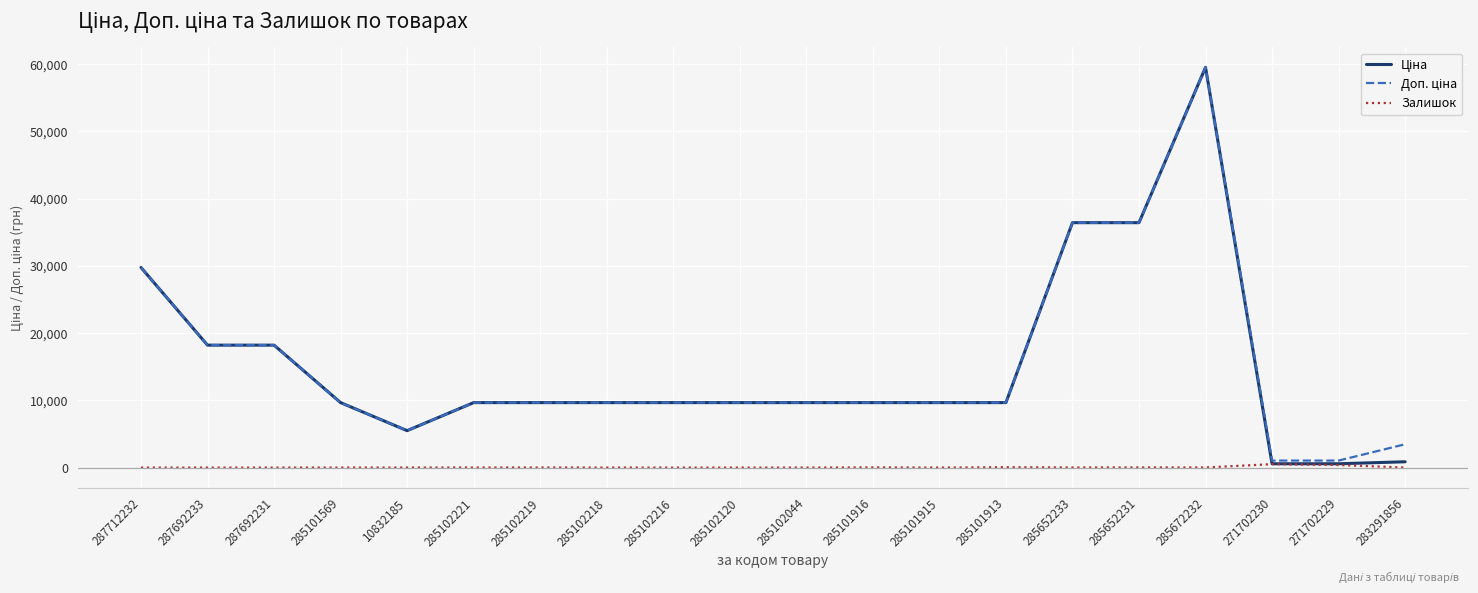

Which category has the highest value across all series?

285672232